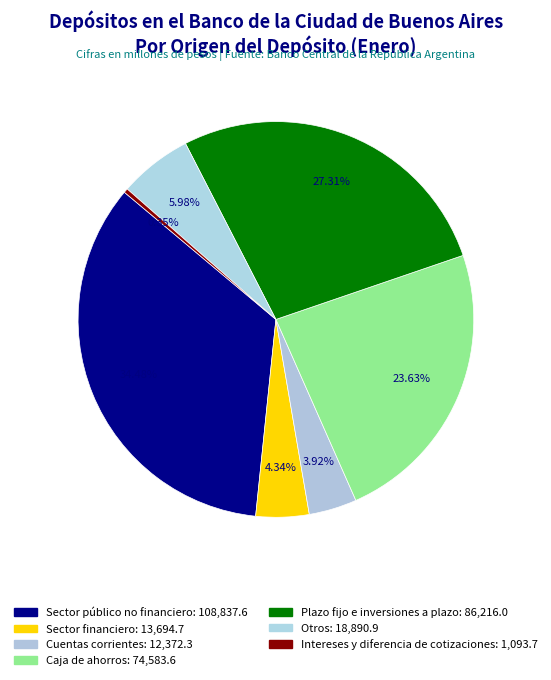

Do Cuentas corrientes and Plazo fijo e inversiones a plazo together represent more than half of the pie?

No